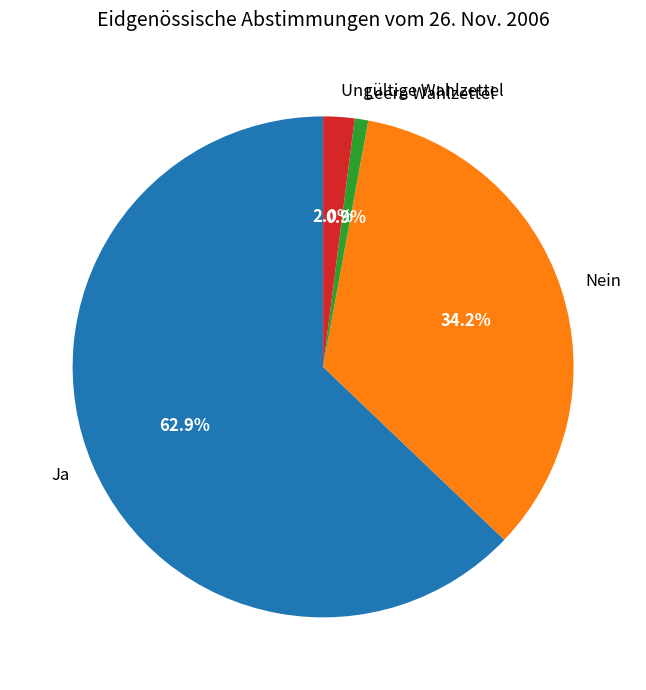

To the nearest percent, what is the average slice percentage?

25%